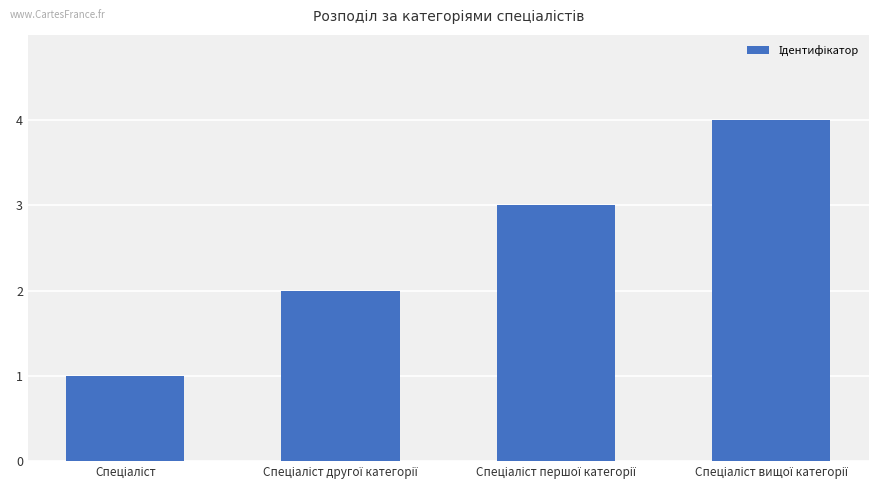

What is the value of the 4th bar from the left?

4